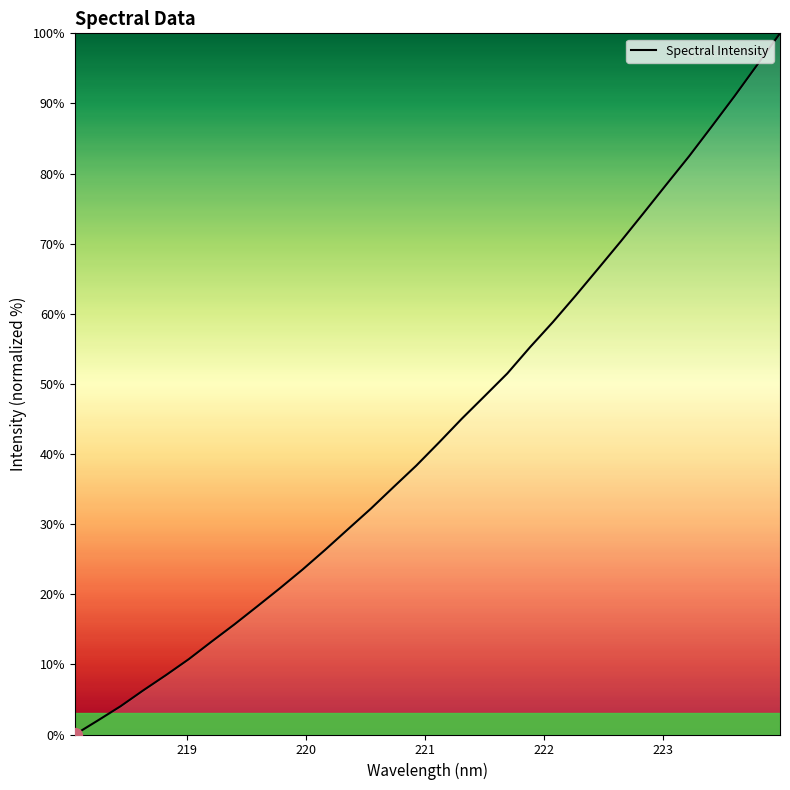

What is the greatest value displayed?

100.0